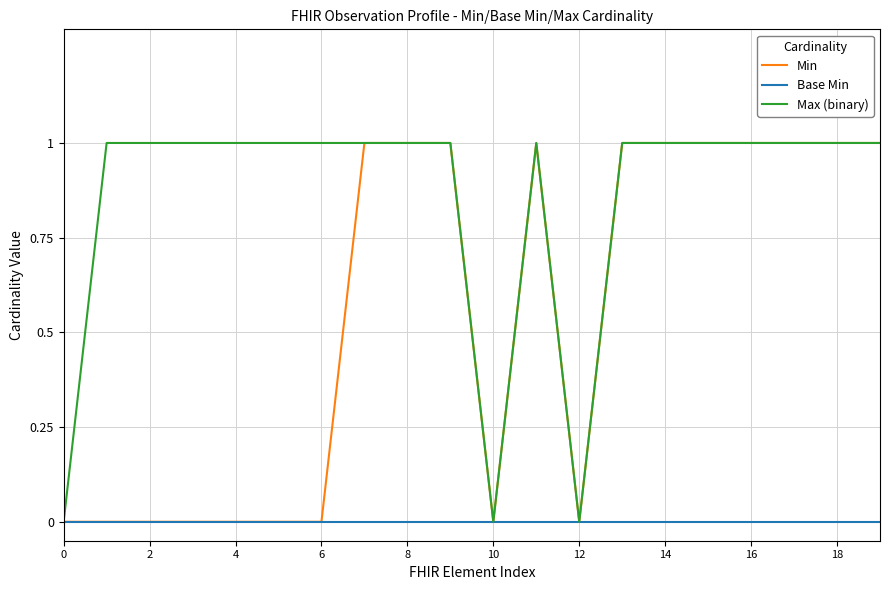

Which series has the largest total across all categories?

Max (binary)